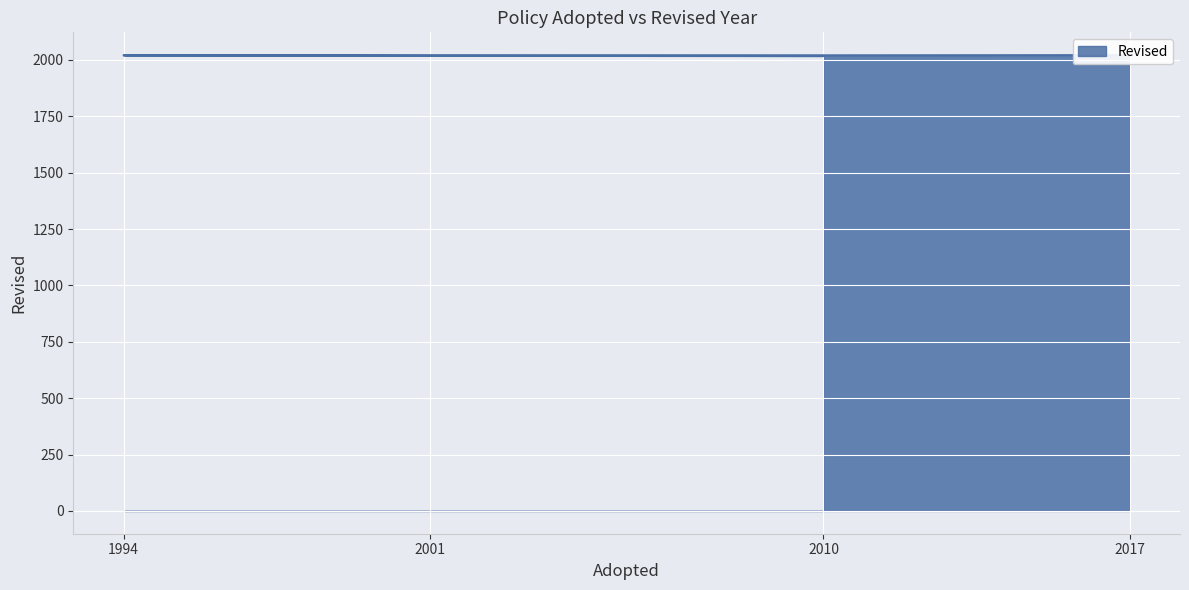

What is the value of the 4th point from the left?

2021